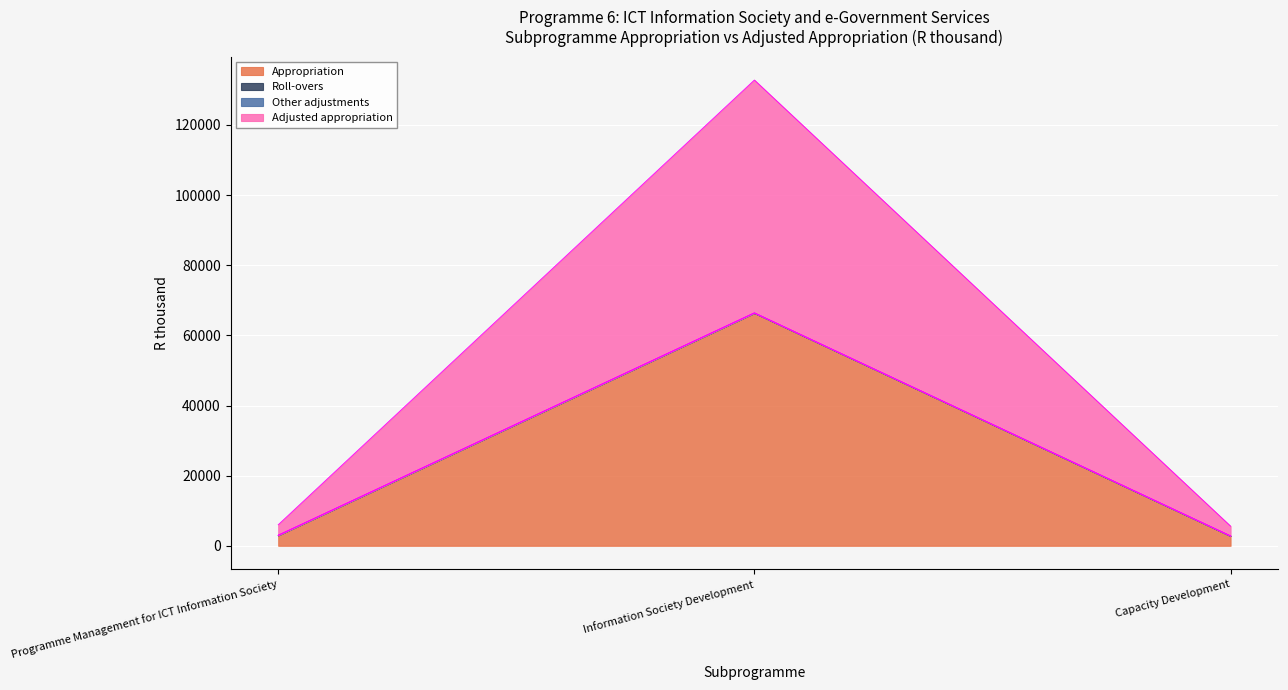

How many data points does each series have?

3